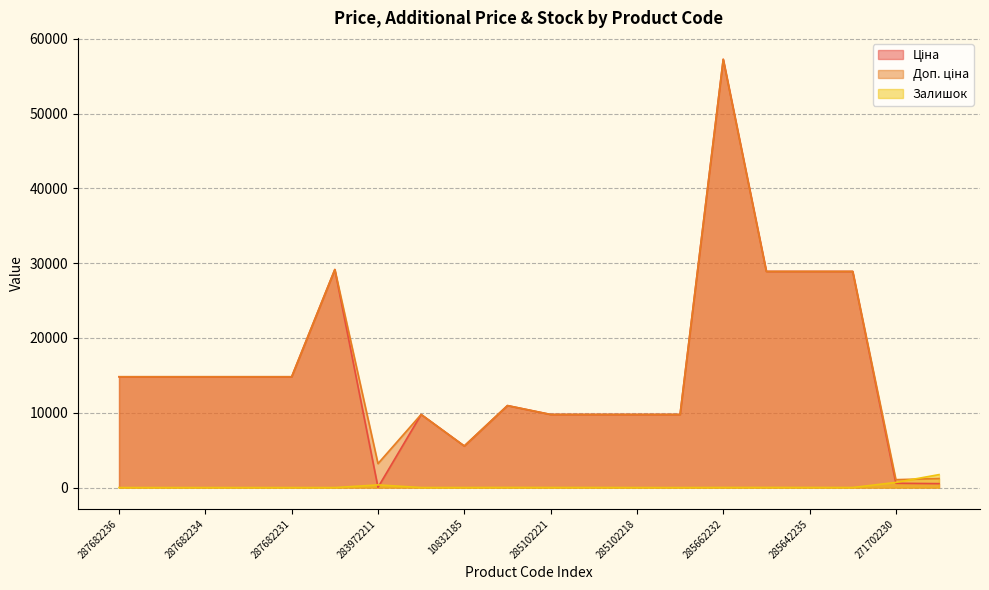

What position from the left is 10832185?

9